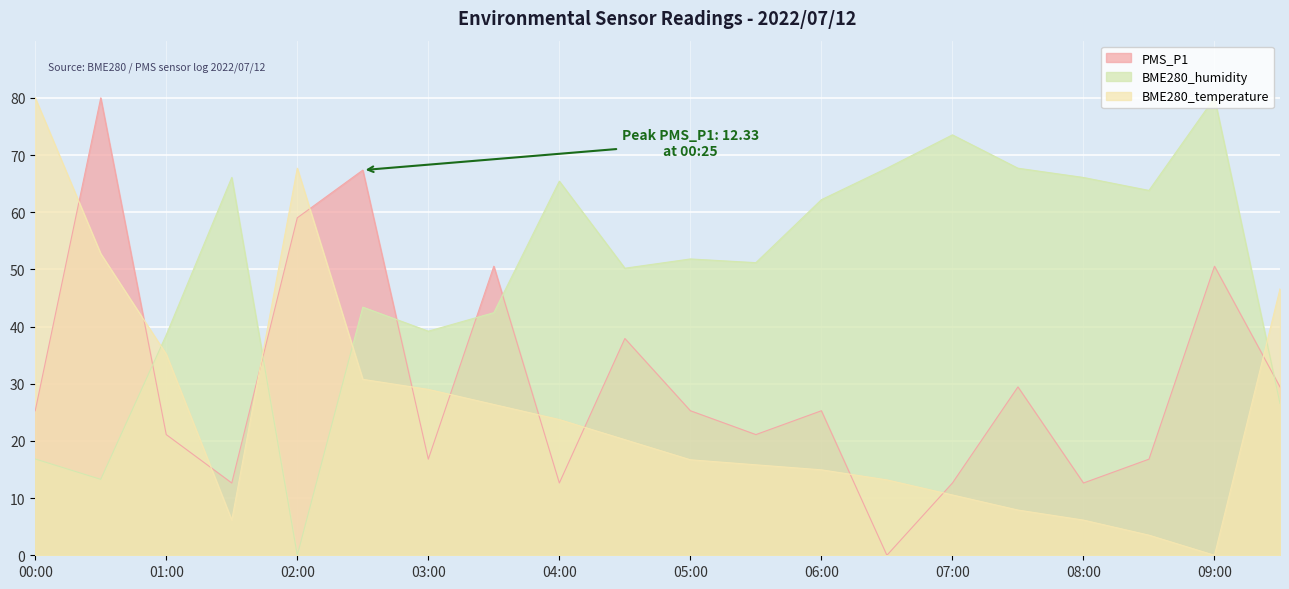

True or false: BME280_temperature has more than 2 interior local peaks.

False